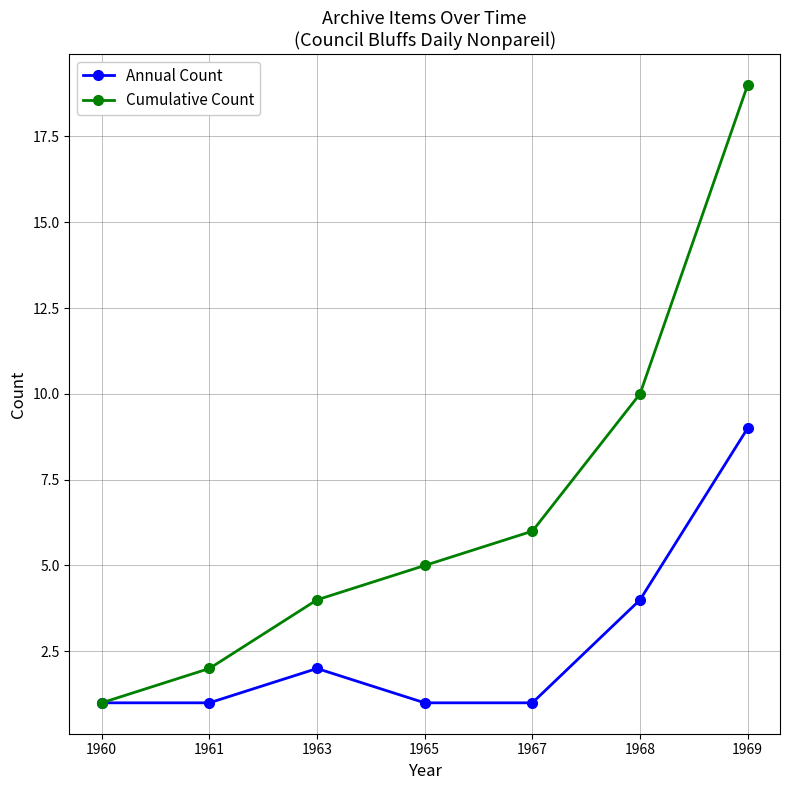

What is the difference between the second highest and minimum values in the Cumulative Count series?

9